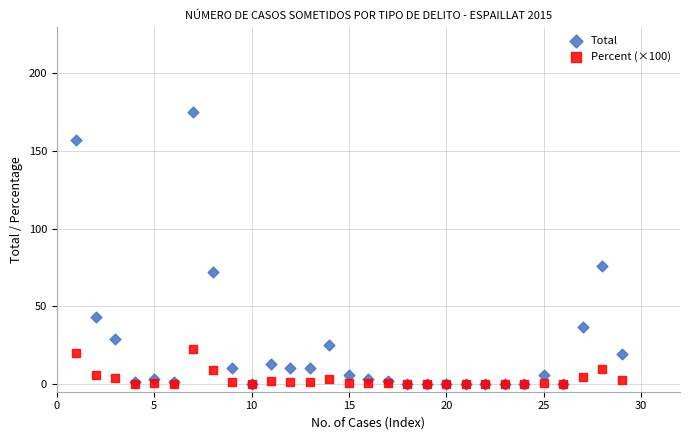

In the Total series, what Y value is closest to 87?

76.0